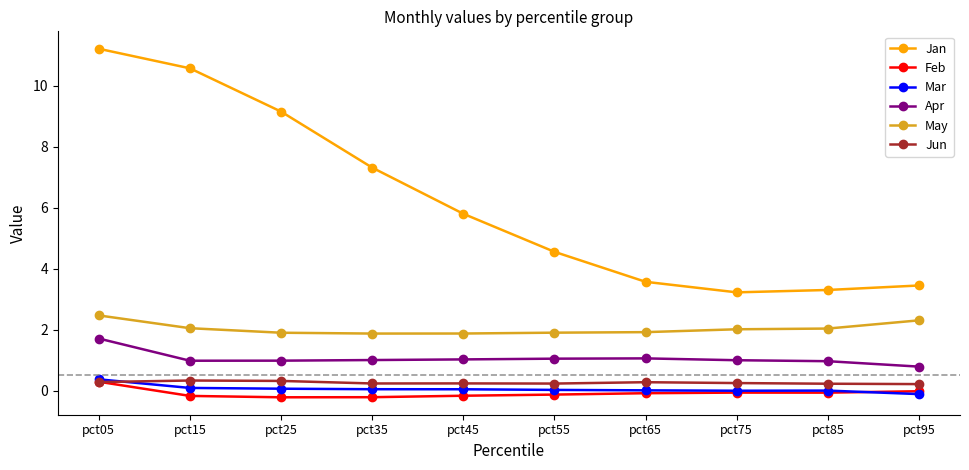

True or false: Jan and Apr cross at least once.

False